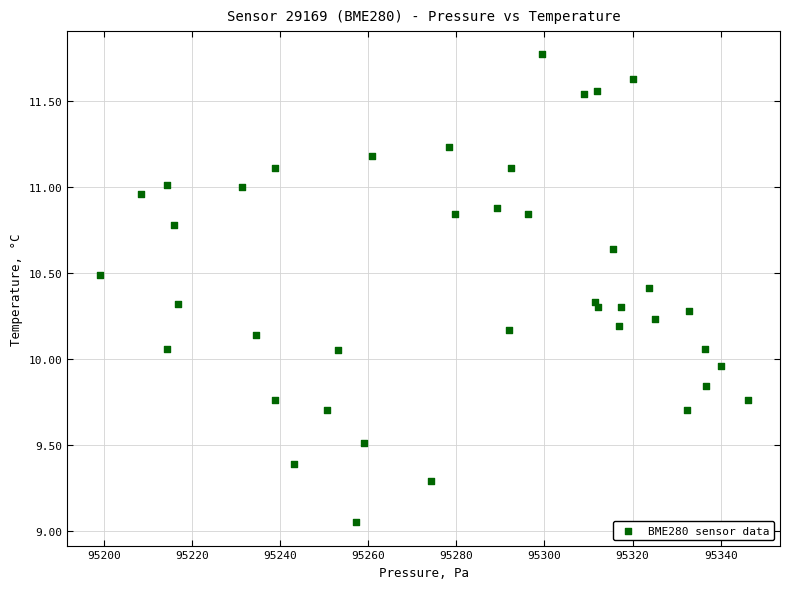

What is the range of X values (max minus min)?

147.0